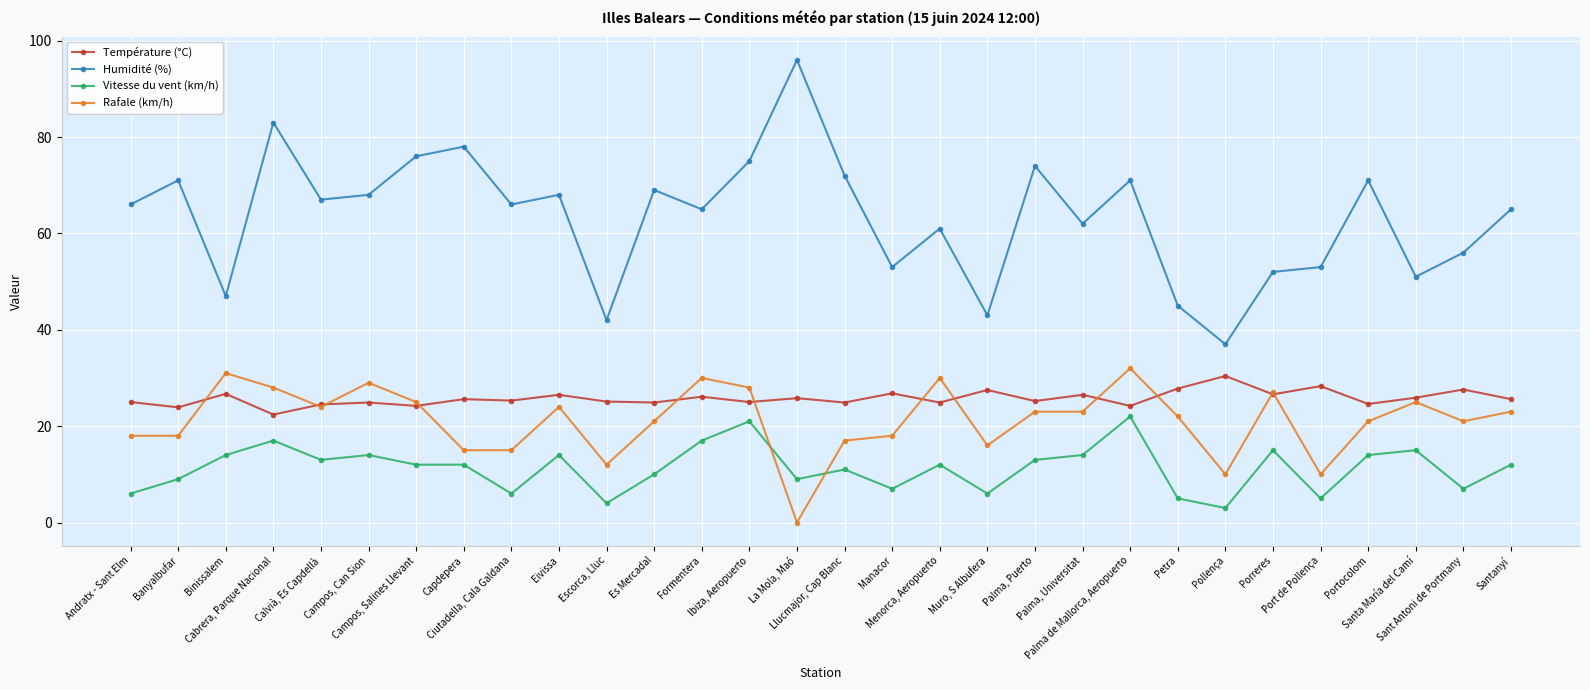

What are all the series names shown in the legend?

Température (°C), Humidité (%), Vitesse du vent (km/h), Rafale (km/h)